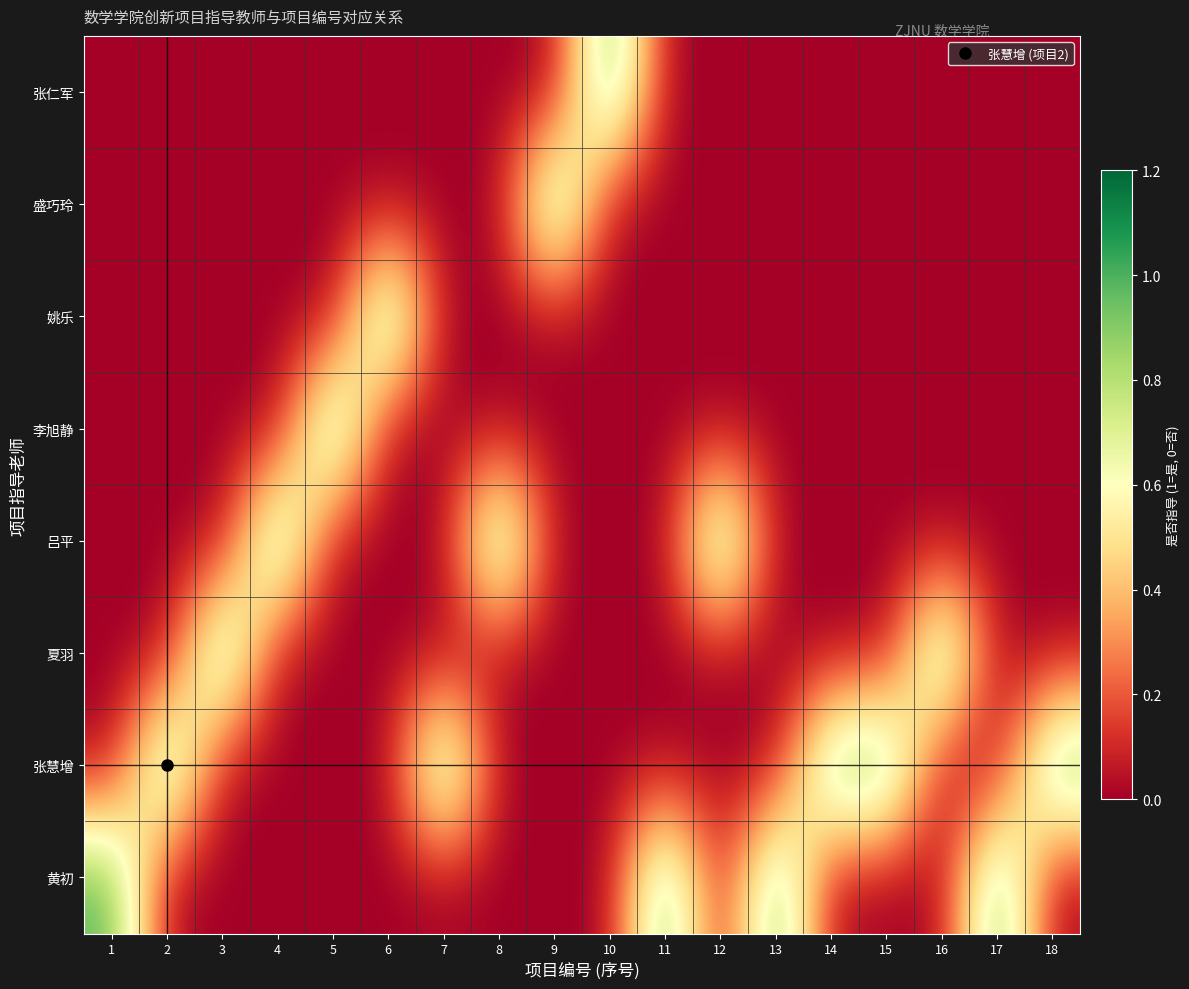

What is the total value across all series at 12?

1